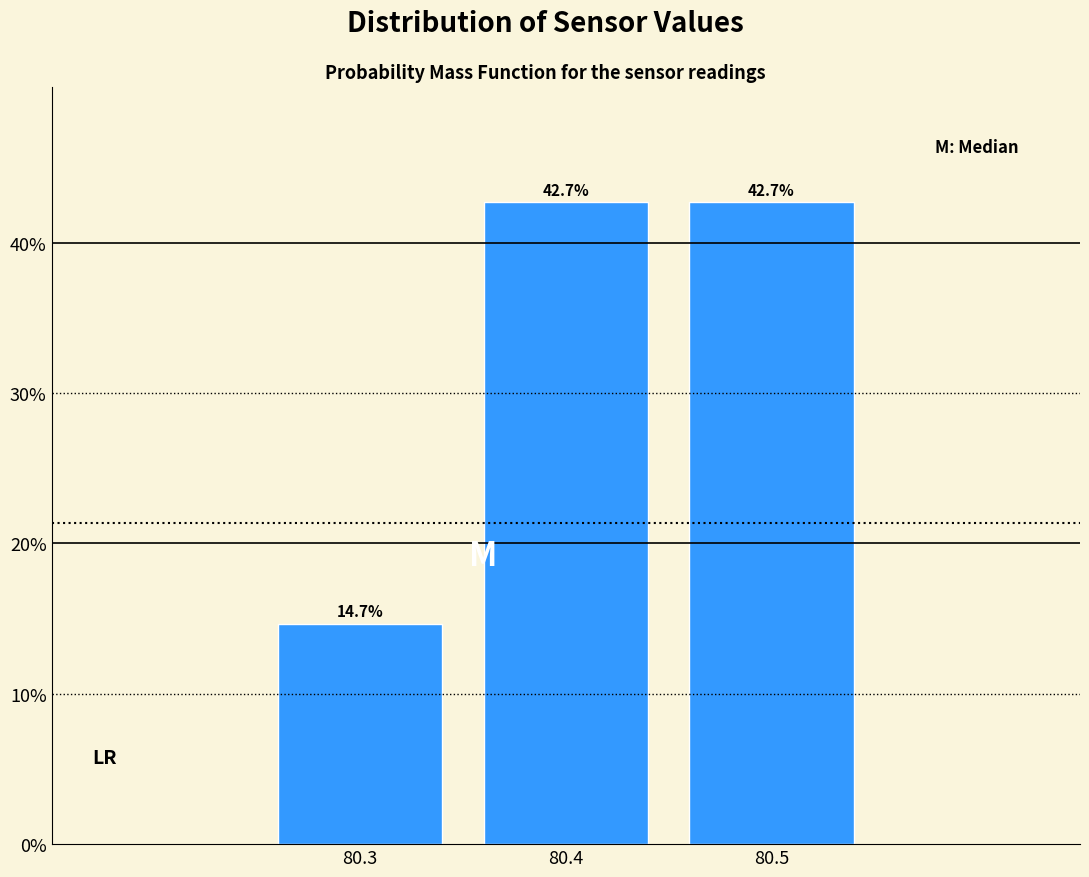

Reading left to right, list all the values displayed in this chart.

14.7	42.7	42.7